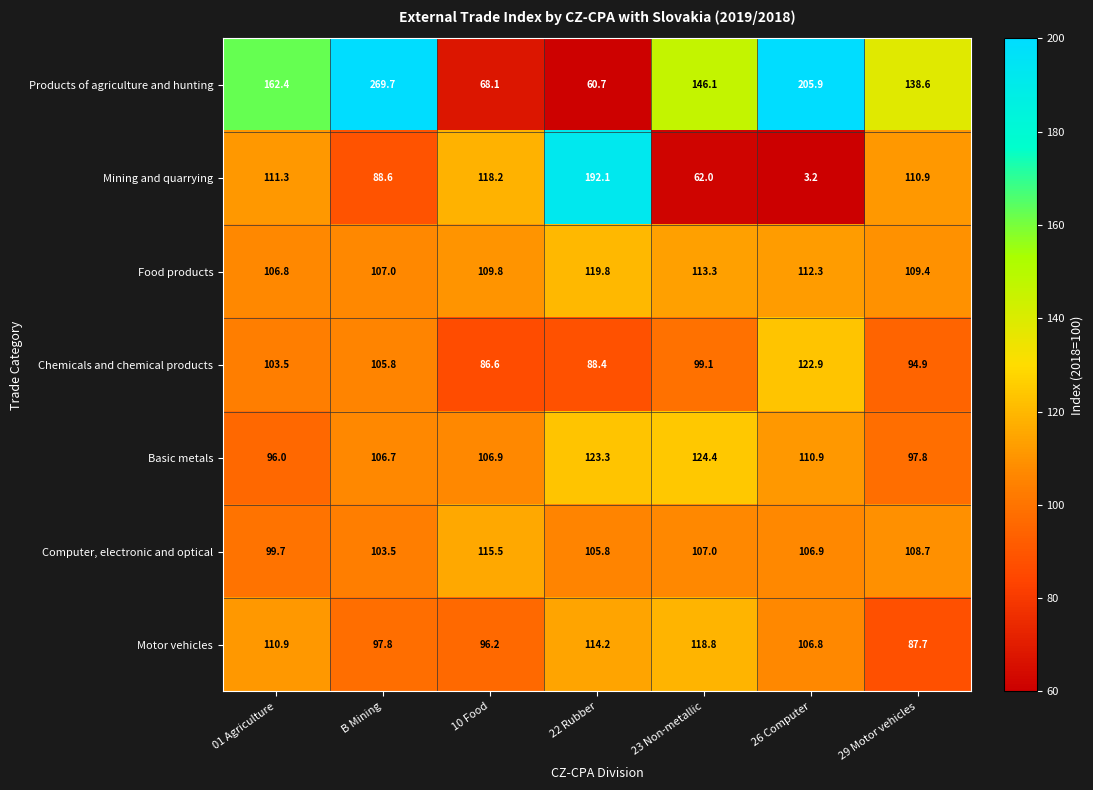

Which series has the largest total across all categories?

Products of agriculture and hunting